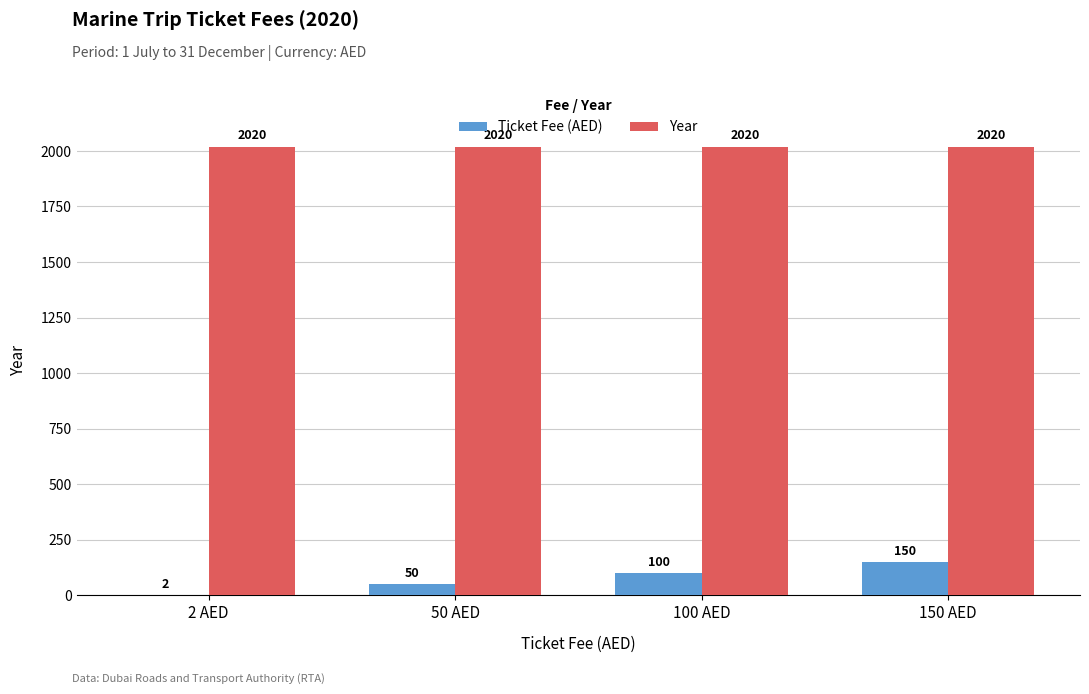

What is the sum of the Year values at 150 AED and 2 AED?

4040